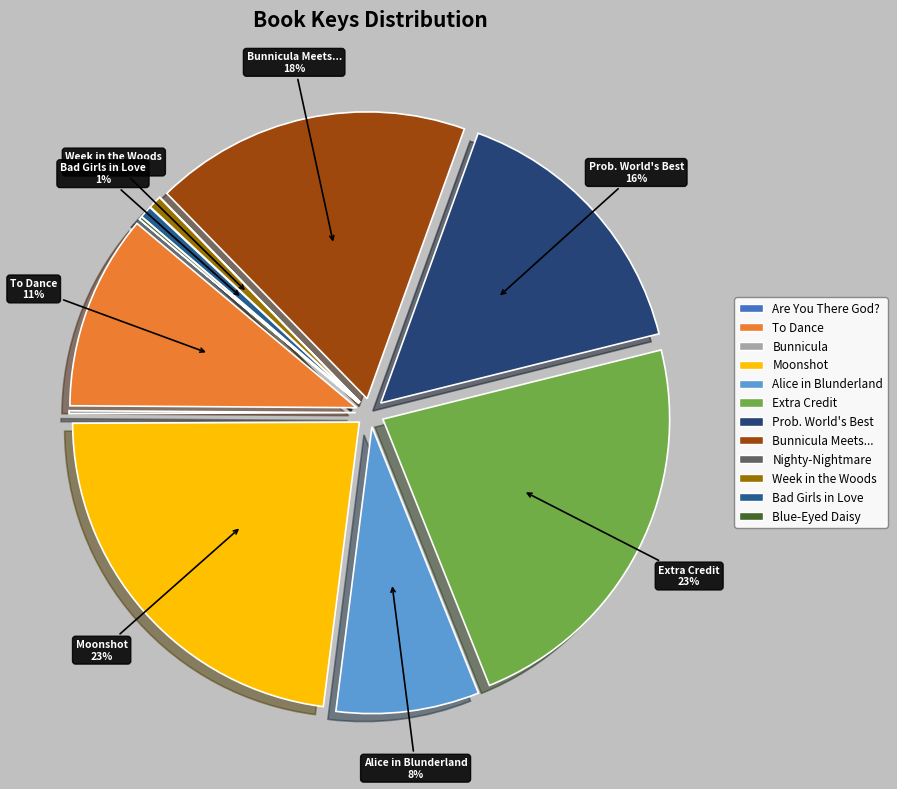

How many slices are in this pie chart?

12